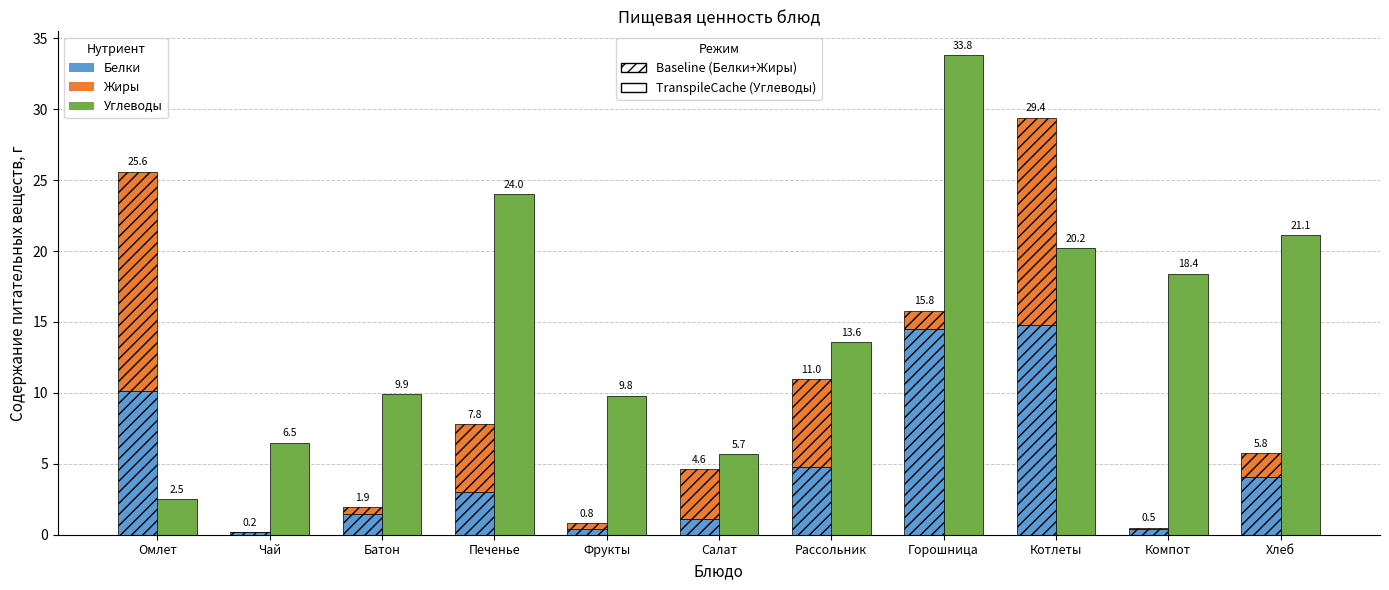

True or false: Белки (Baseline) has a value of 4.0 at Хлеб.

True